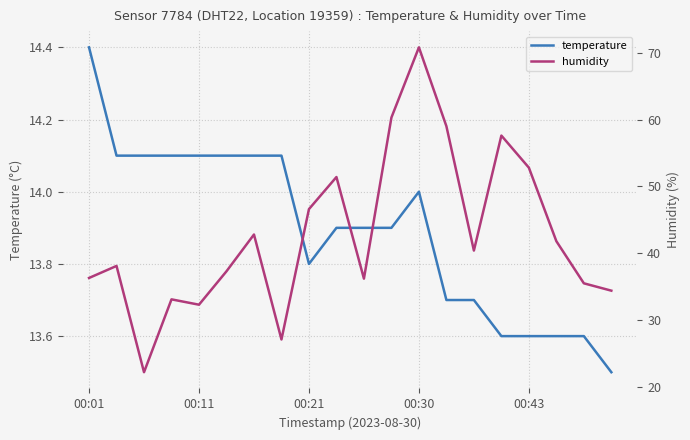

Does the chart display data point markers on the line(s)?

No